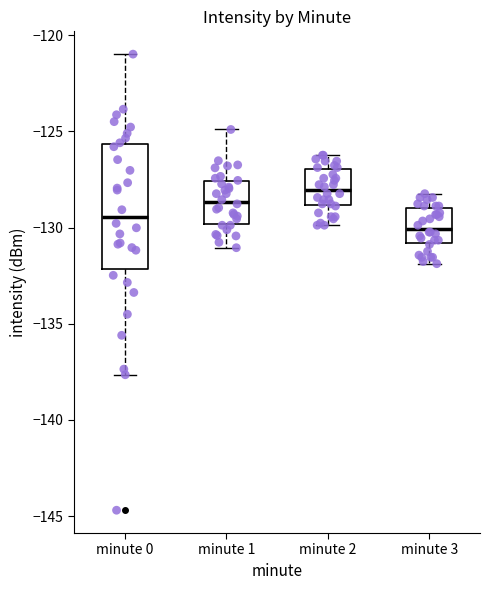

Which box has the highest median line?

minute 2